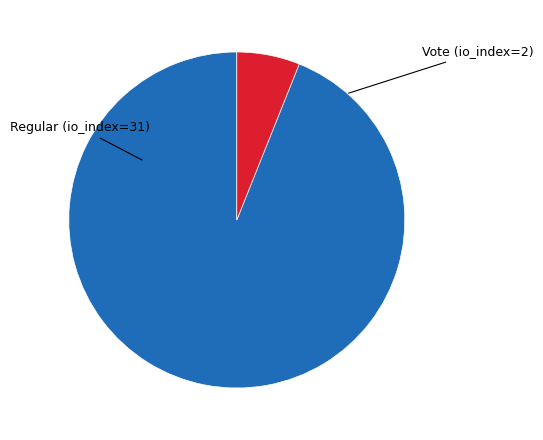

The Regular (io_index=31) slice represents 99% of the pie. True or false?

False